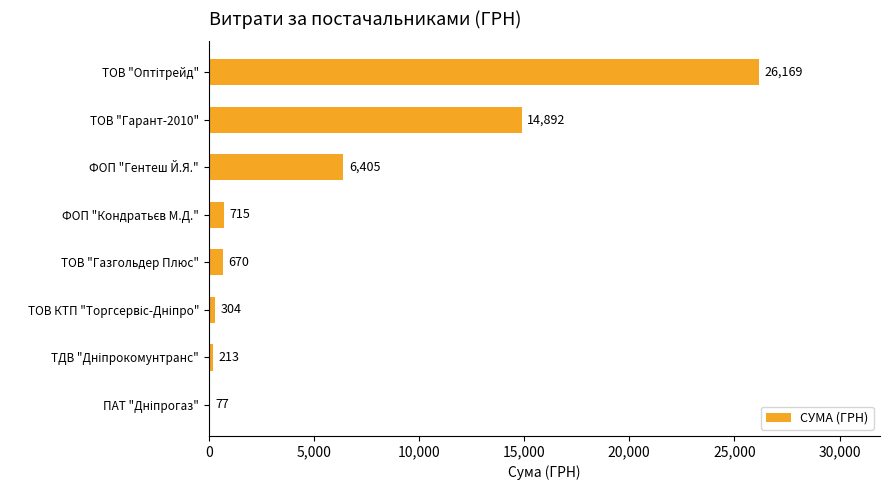

The chart shows a value of 8552.2 at ФОП "Гентеш Й.Я.". True or false?

False